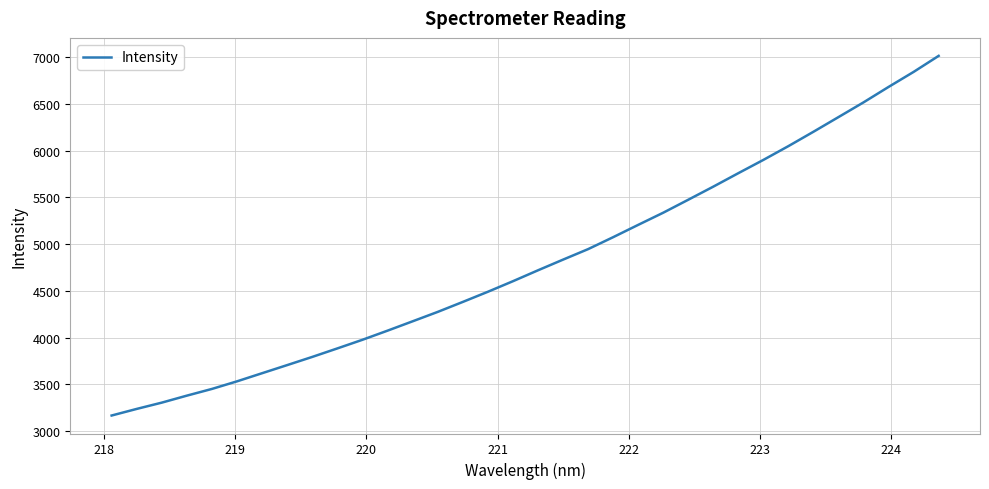

What is the average value?

4810.6